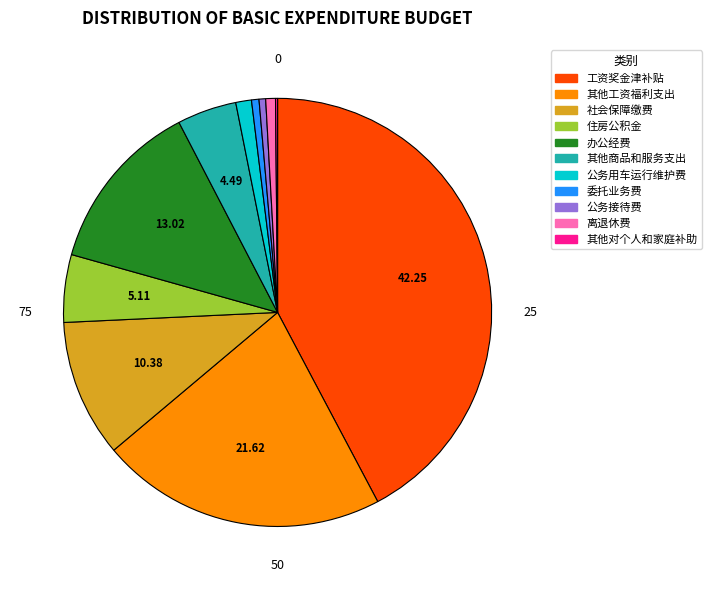

Is it true that 公务用车运行维护费 is 14% of the pie?

False